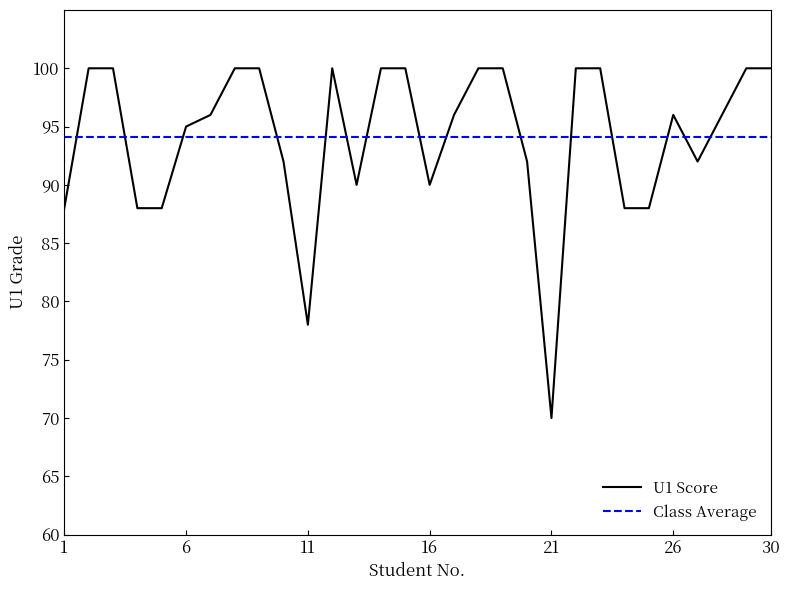

Reading left to right, transcribe all the data shown in this chart.

U1 Score: 88.0	100.0	100.0	88.0	88.0	95.0	96.0	100.0	100.0	92.0	78.0	100.0	90.0	100.0	100.0	90.0	96.0	100.0	100.0	92.0	70.0	100.0	100.0	88.0	88.0	96.0	92.0	96.0	100.0	100.0
Class Average: 94.1	94.1	94.1	94.1	94.1	94.1	94.1	94.1	94.1	94.1	94.1	94.1	94.1	94.1	94.1	94.1	94.1	94.1	94.1	94.1	94.1	94.1	94.1	94.1	94.1	94.1	94.1	94.1	94.1	94.1